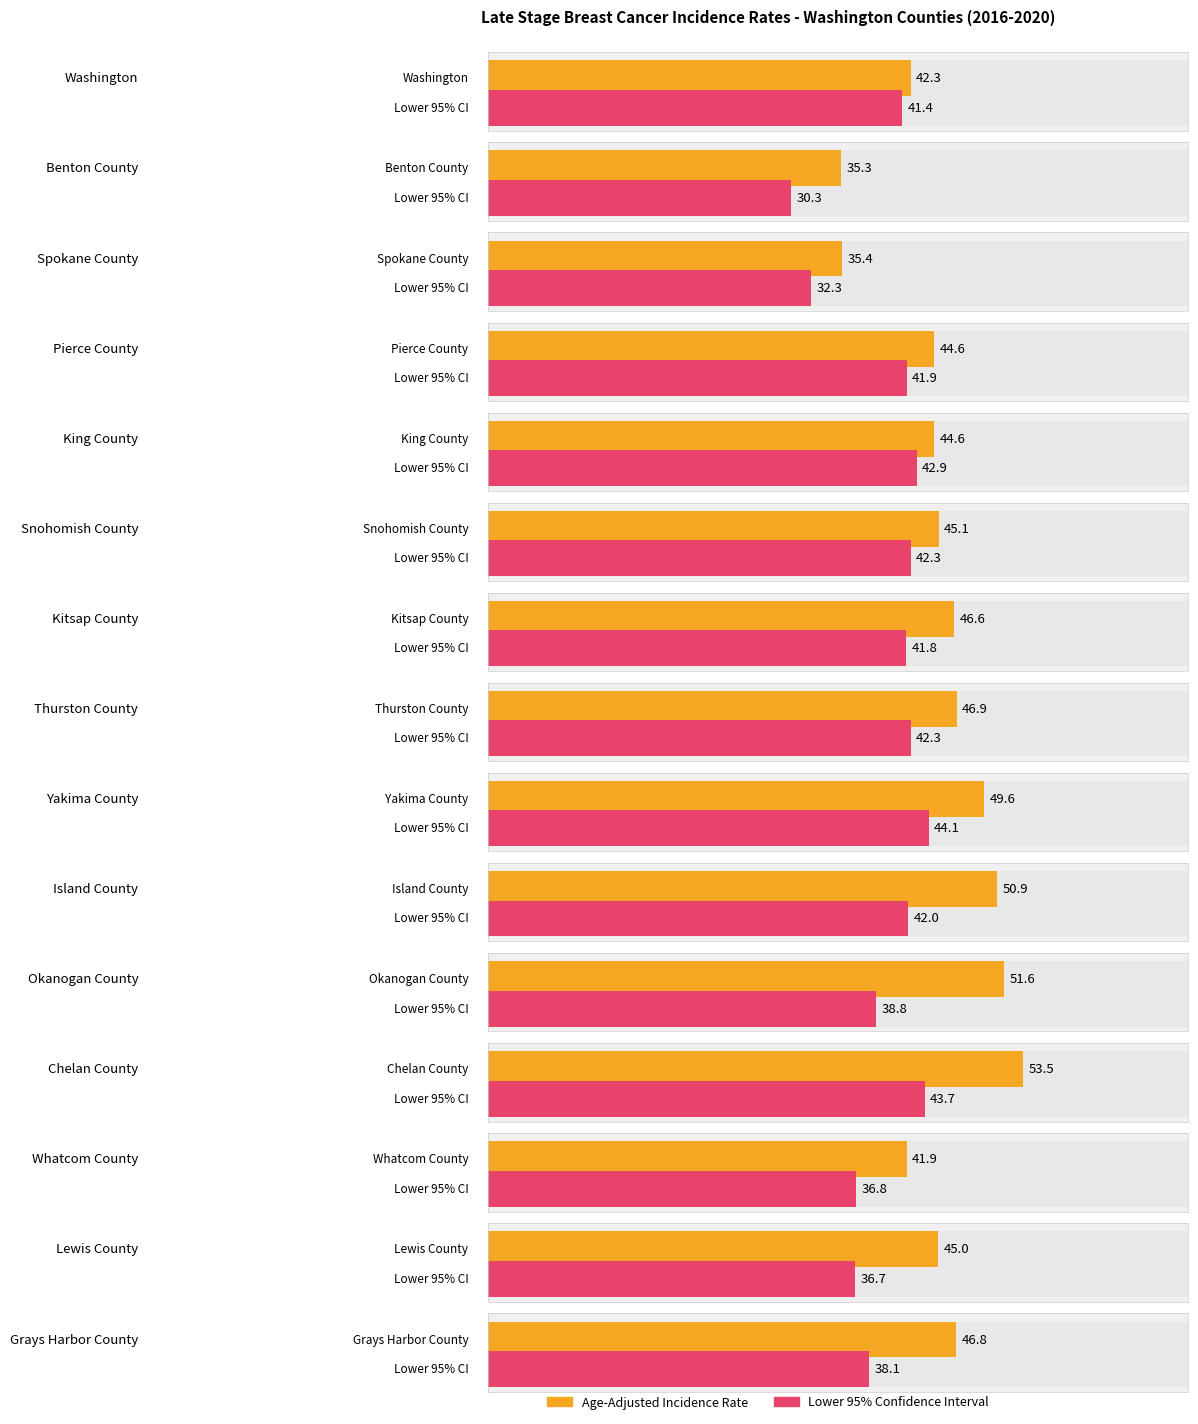

Is it true that Age-Adjusted Incidence Rate equals 26.0 at Whatcom County?

False